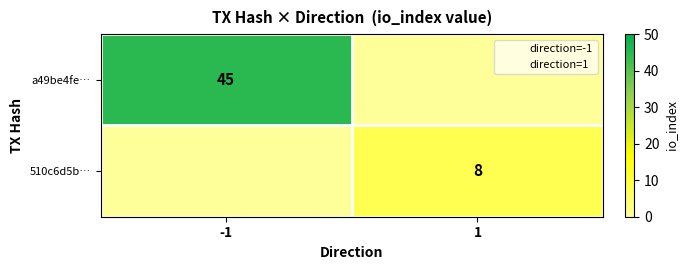

How many categories are shown in the chart?

2